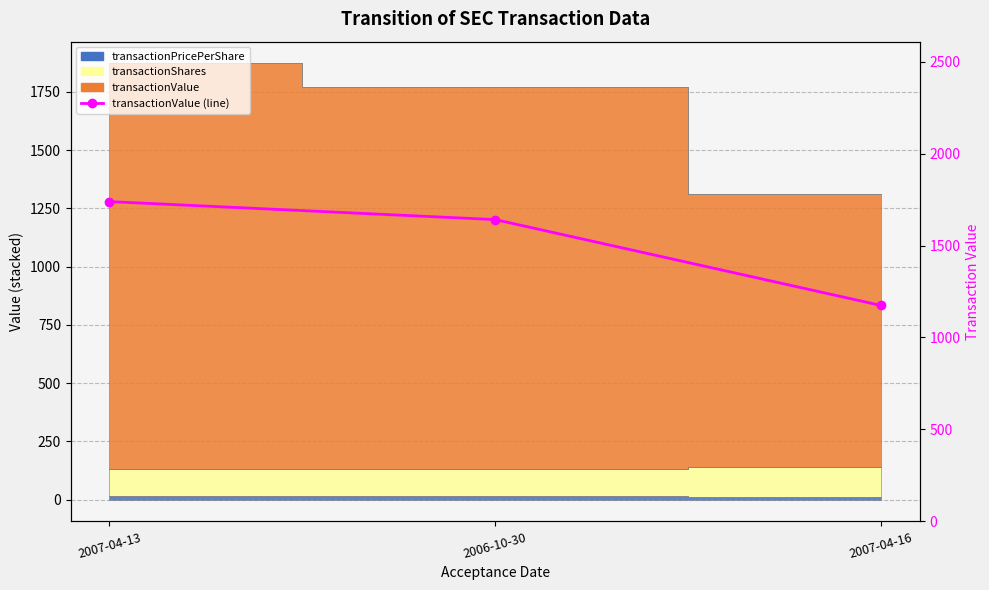

Does the chart have visible grid lines?

Yes